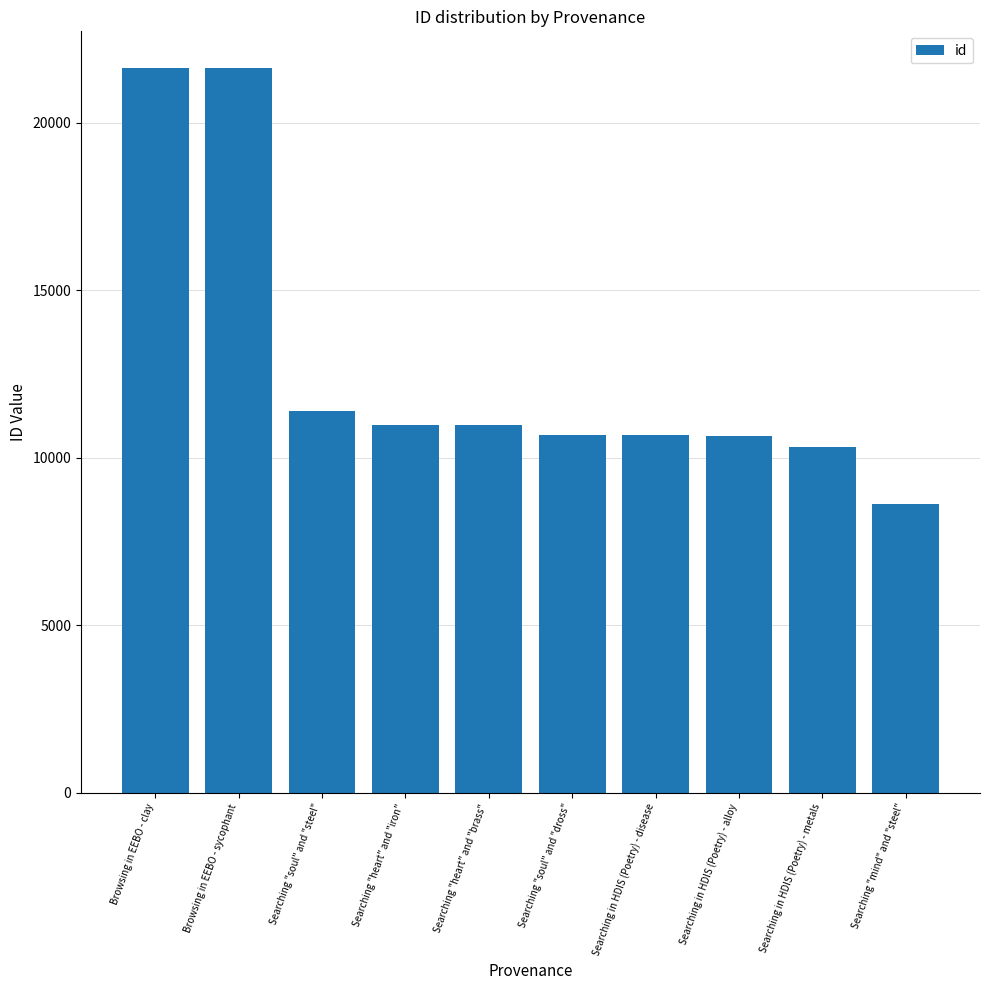

How many categories are shown in the chart?

10